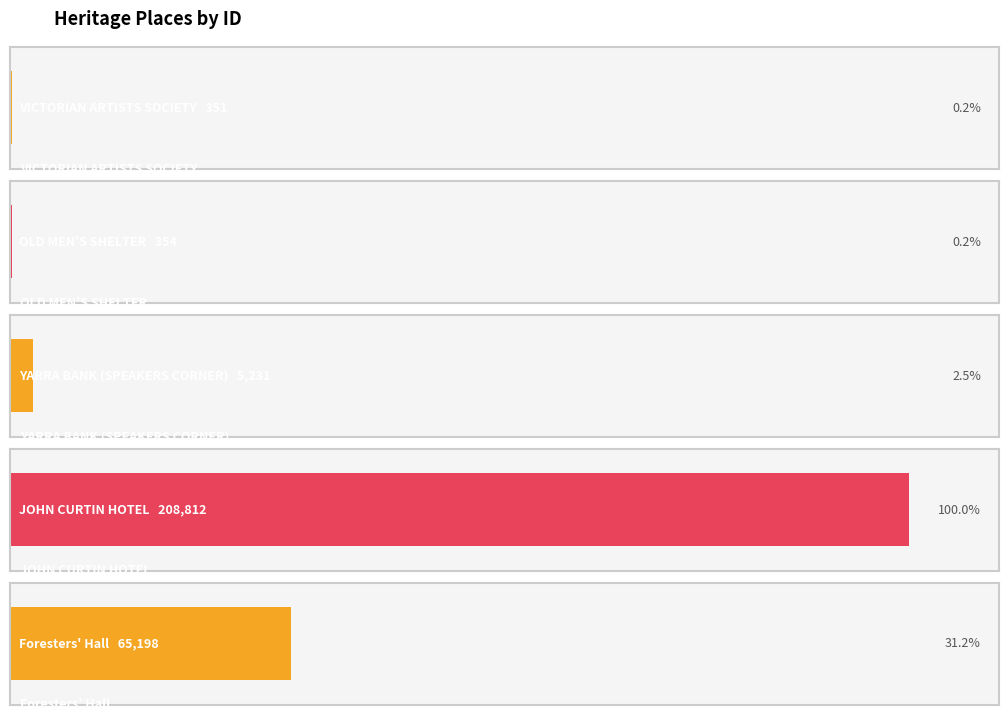

What is the average value?

55989